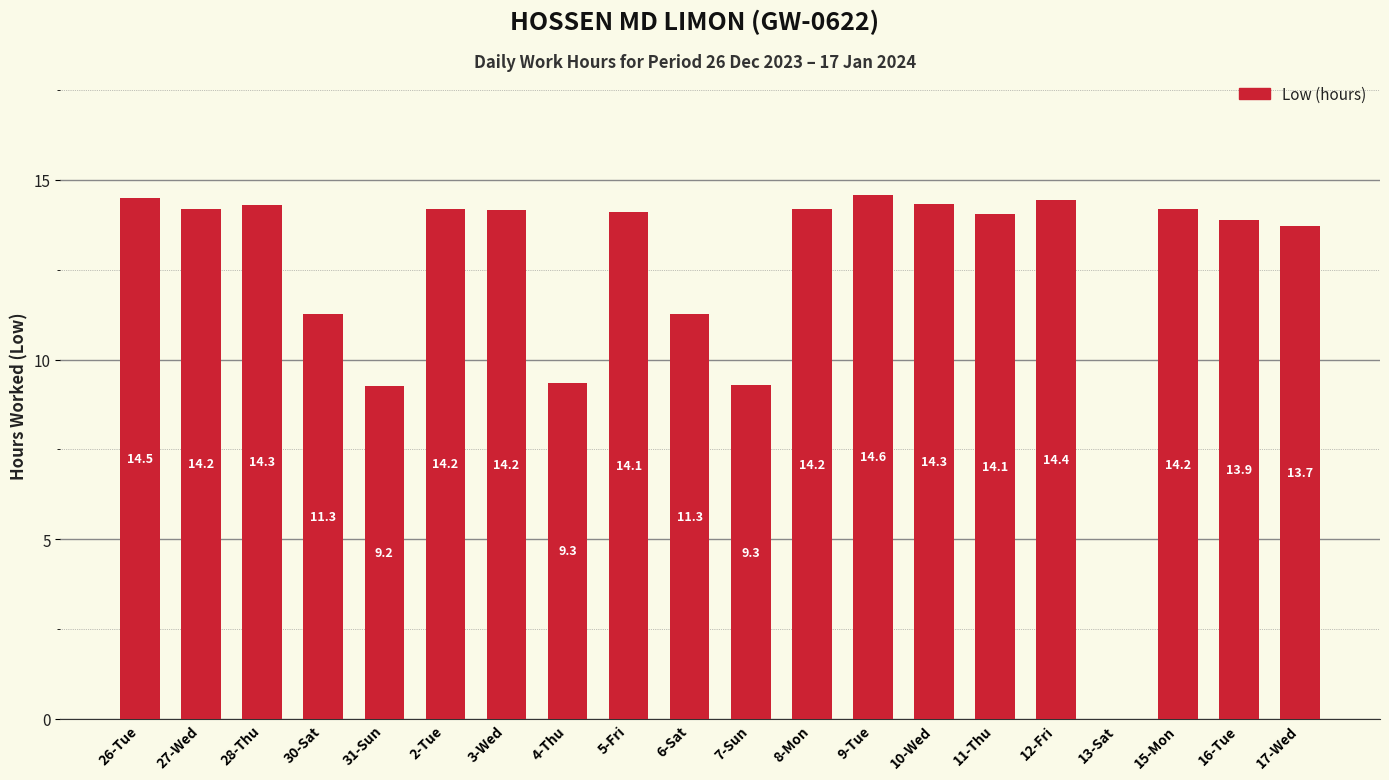

At which label does the data first exceed 14?

26-Tue